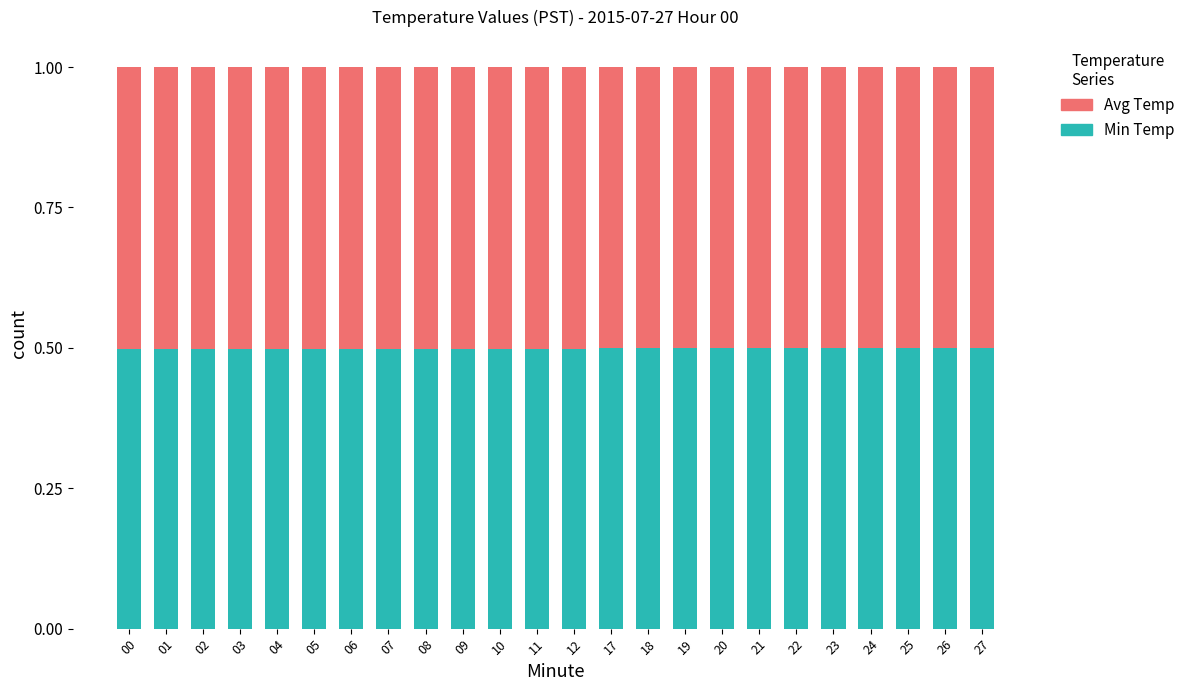

What is the maximum value for Min Temp?

0.5